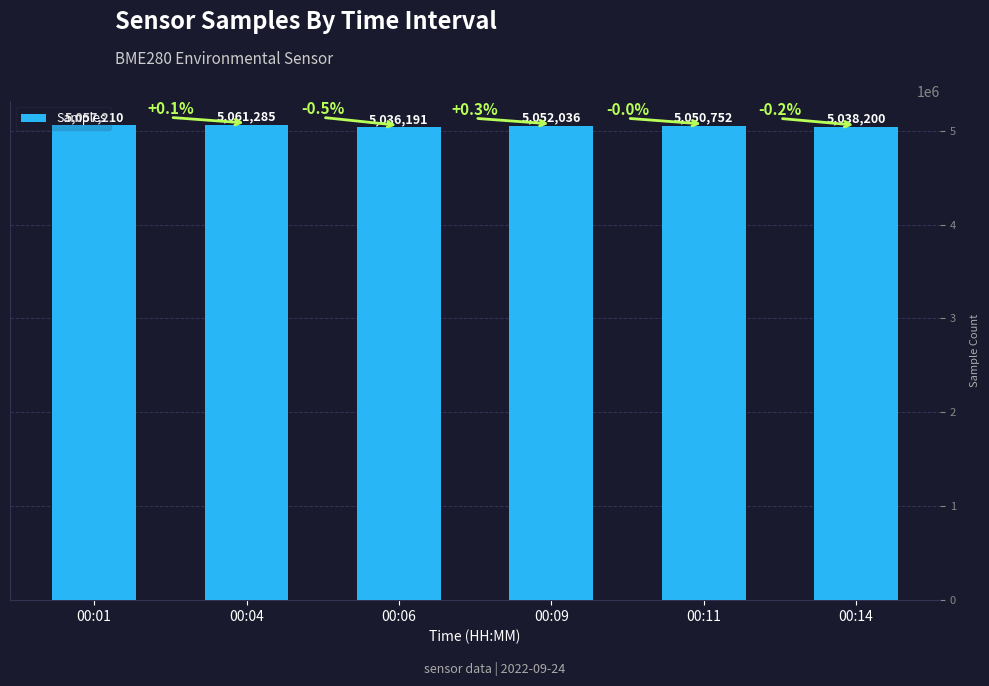

Reading left to right, what are all the values shown in this chart?

5057210	5061285	5036191	5052036	5050752	5038200